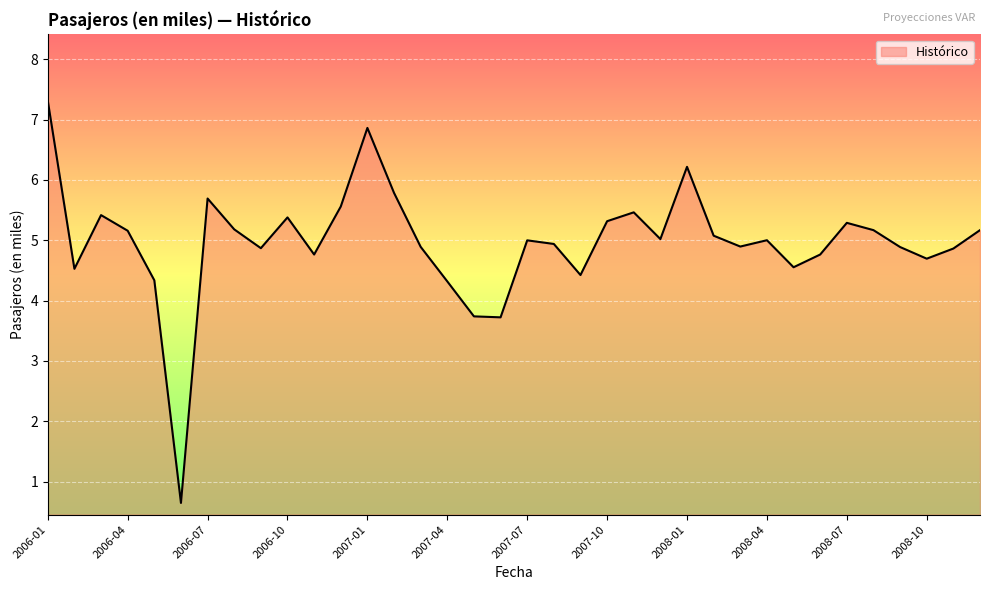

What is the maximum value shown in the chart?

7.3